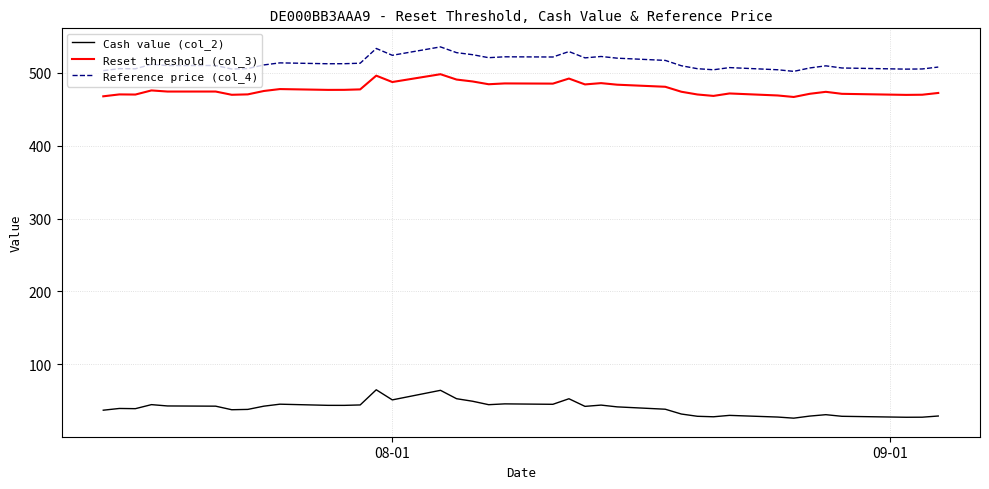

How many categories are shown in the chart?

38